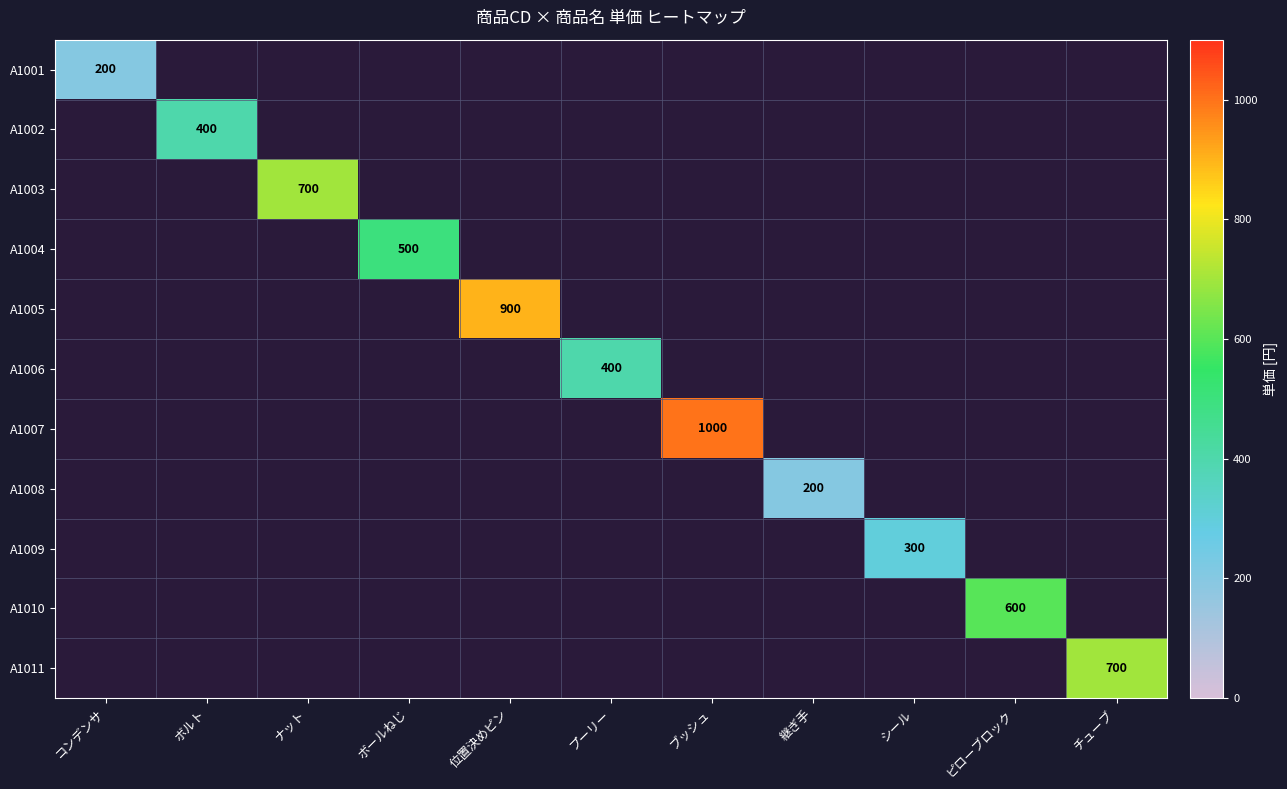

The A1010 series shows 987 at ピローブロック. True or false?

False